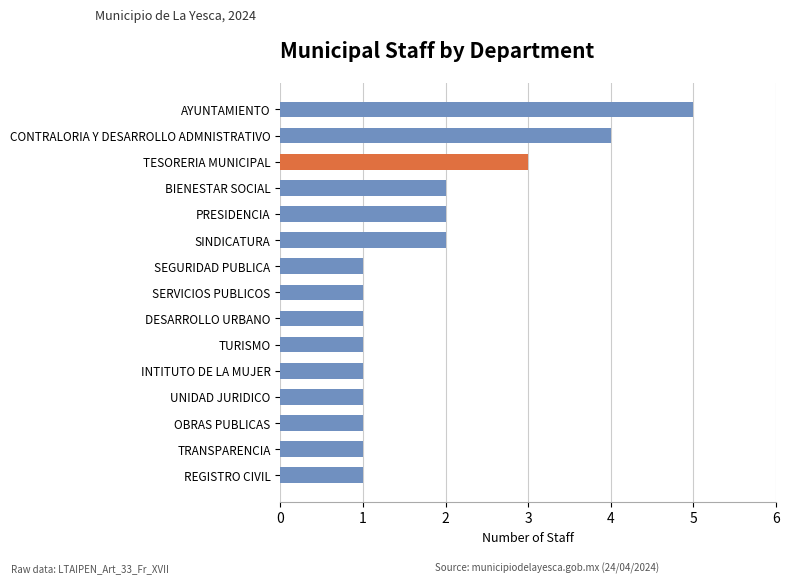

What is the difference between the values at TRANSPARENCIA and AYUNTAMIENTO?

4